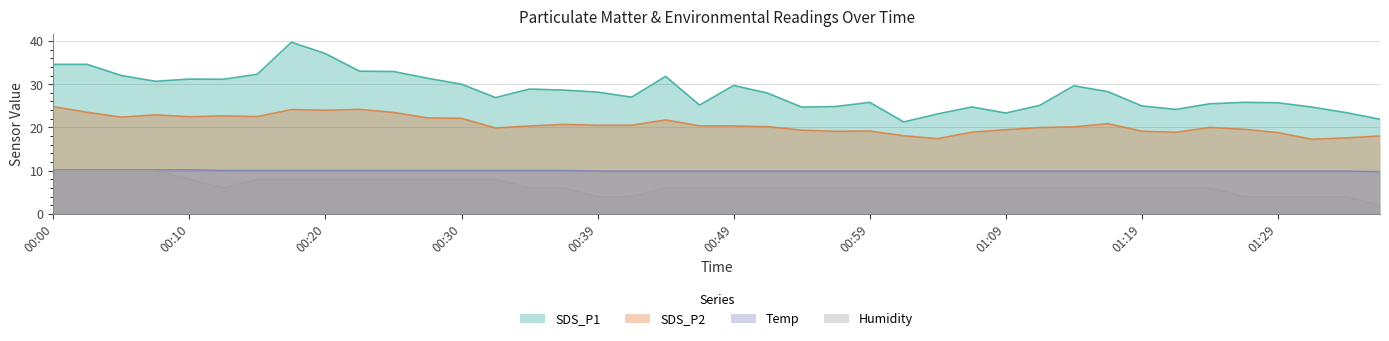

At which category does the chart reach its minimum across all series?

01:36